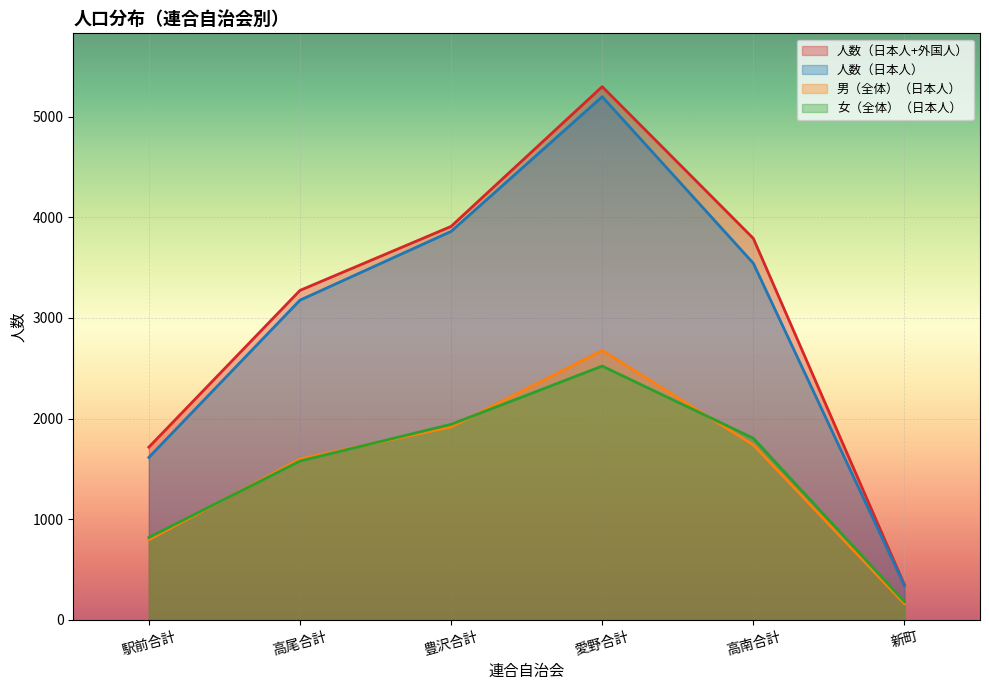

What is the sum of the 女（全体）（日本人） values at 高尾合計 and 愛野合計?

4100